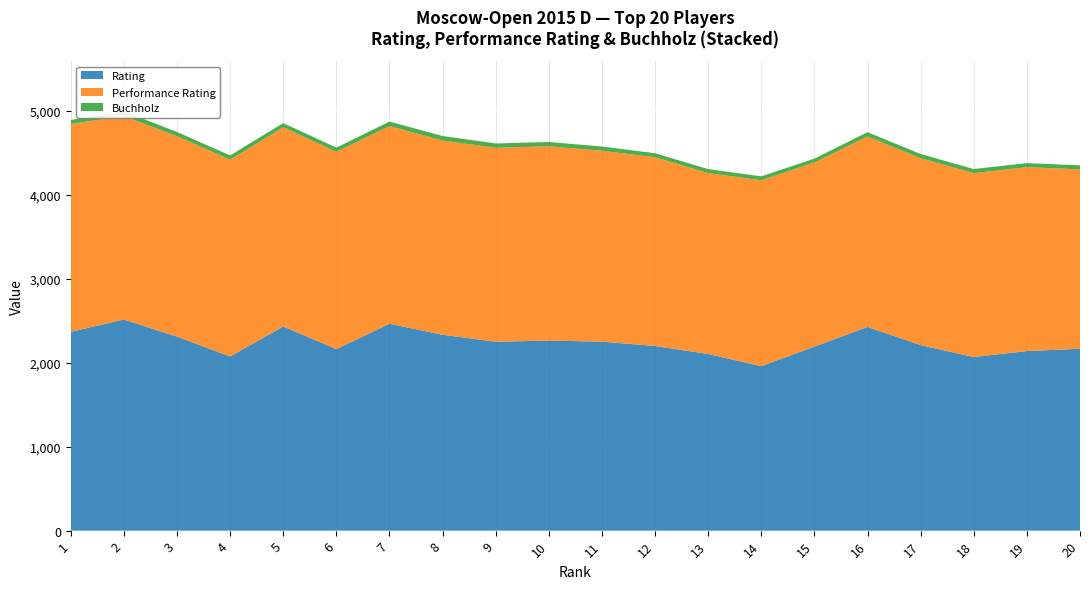

Reading left to right, extract all data points from this chart.

Rating: 1=2368.0	2=2514.0	3=2311.0	4=2074.0	5=2432.0	6=2162.0	7=2464.0	8=2333.0	9=2250.0	10=2264.0	11=2251.0	12=2199.0	13=2104.0	14=1959.0	15=2192.0	16=2426.0	17=2210.0	18=2068.0	19=2139.0	20=2166.0
Performance Rating: 1=2475.0	2=2424.0	3=2387.0	4=2345.0	5=2372.0	6=2350.0	7=2354.0	8=2314.0	9=2310.0	10=2314.0	11=2274.0	12=2248.0	13=2155.0	14=2214.0	15=2193.0	16=2269.0	17=2226.0	18=2190.0	19=2190.0	20=2137.0
Buchholz: 1=48.5	2=55.5	3=50.5	4=50.0	5=50.0	6=49.5	7=54.5	8=53.0	9=51.5	10=51.0	11=50.5	12=48.0	13=47.0	14=47.0	15=46.0	16=51.0	17=49.5	18=49.0	19=48.5	20=48.0